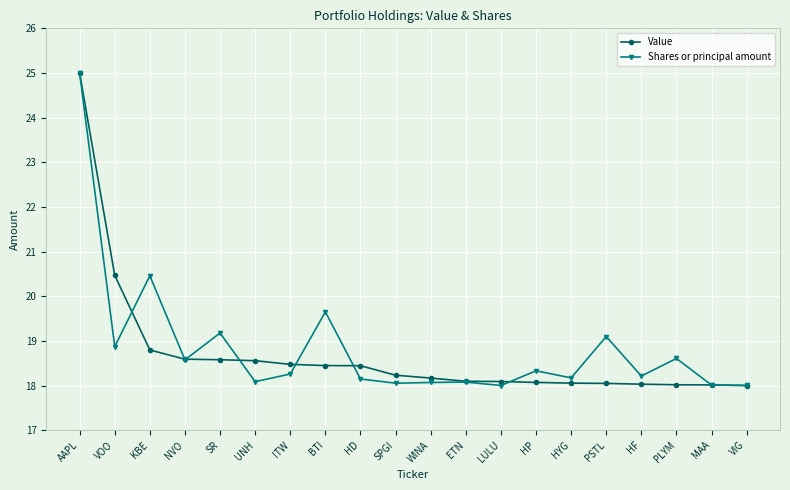

What is the difference between the maximum and minimum values in the Value series?

7.0